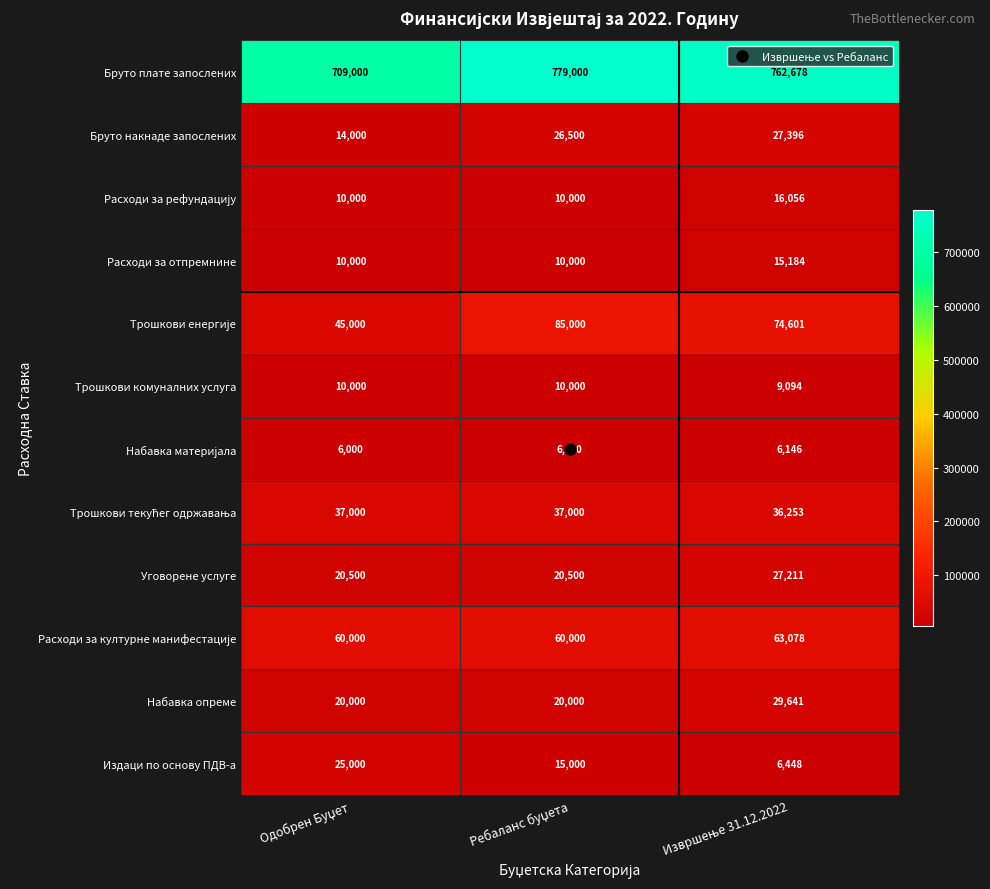

What is the smallest value displayed?

6000